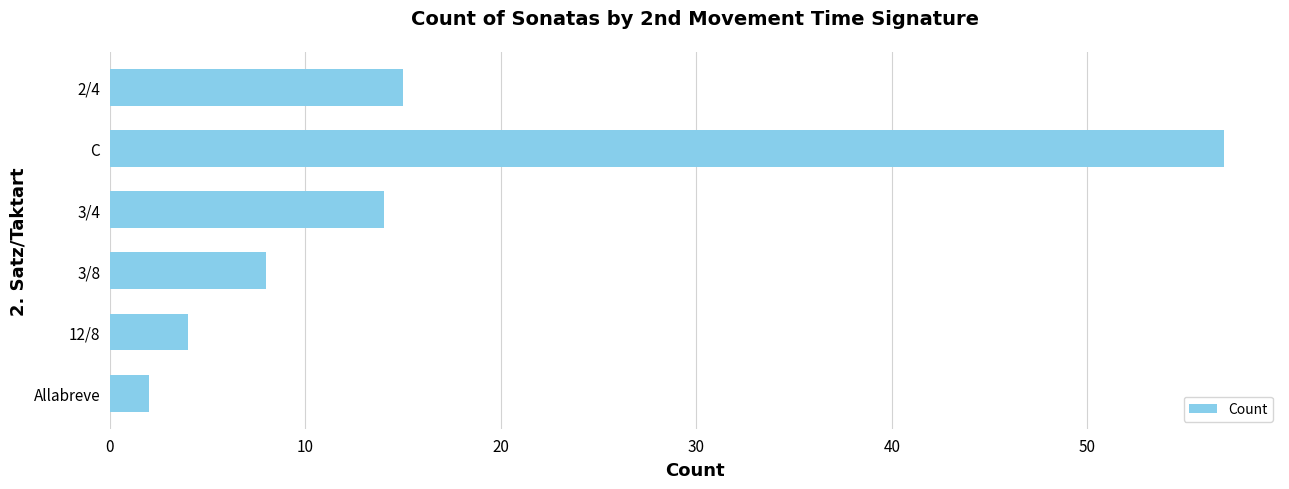

Rank the categories by value from highest to lowest.

C, 2/4, 3/4, 3/8, 12/8, Allabreve